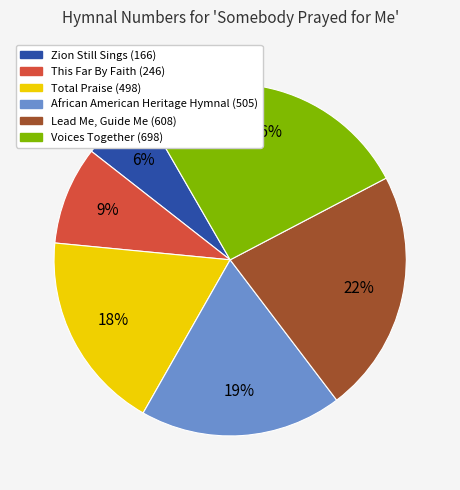

Rank the categories by value from highest to lowest.

Voices Together (698), Lead Me, Guide Me (608), African American Heritage Hymnal (505), Total Praise (498), This Far By Faith (246), Zion Still Sings (166)